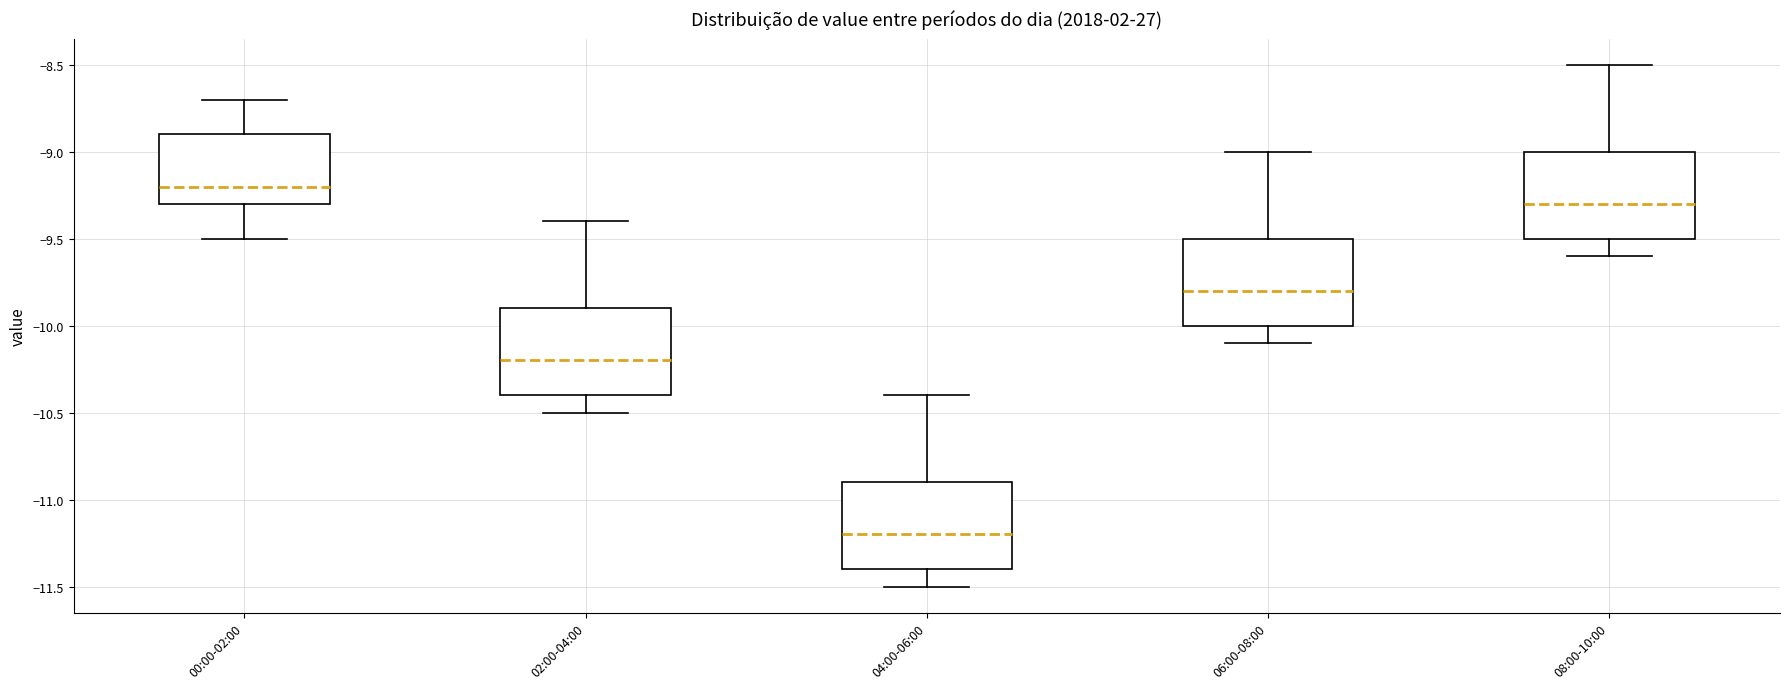

Reading left to right, transcribe this box plot: for each box, give where its median line is, the range the box spans, and where its two whiskers end, as read against the y-axis. The values are not printed on the chart, so give them approximately, as read against the axis.

00:00-02:00: median -9.2, box -9.3 to -8.9, whiskers -9.5 to -8.7
02:00-04:00: median -10.2, box -10.4 to -9.9, whiskers -10.5 to -9.4
04:00-06:00: median -11.2, box -11.4 to -10.9, whiskers -11.5 to -10.4
06:00-08:00: median -9.8, box -10.0 to -9.5, whiskers -10.1 to -9.0
08:00-10:00: median -9.3, box -9.5 to -9.0, whiskers -9.6 to -8.5